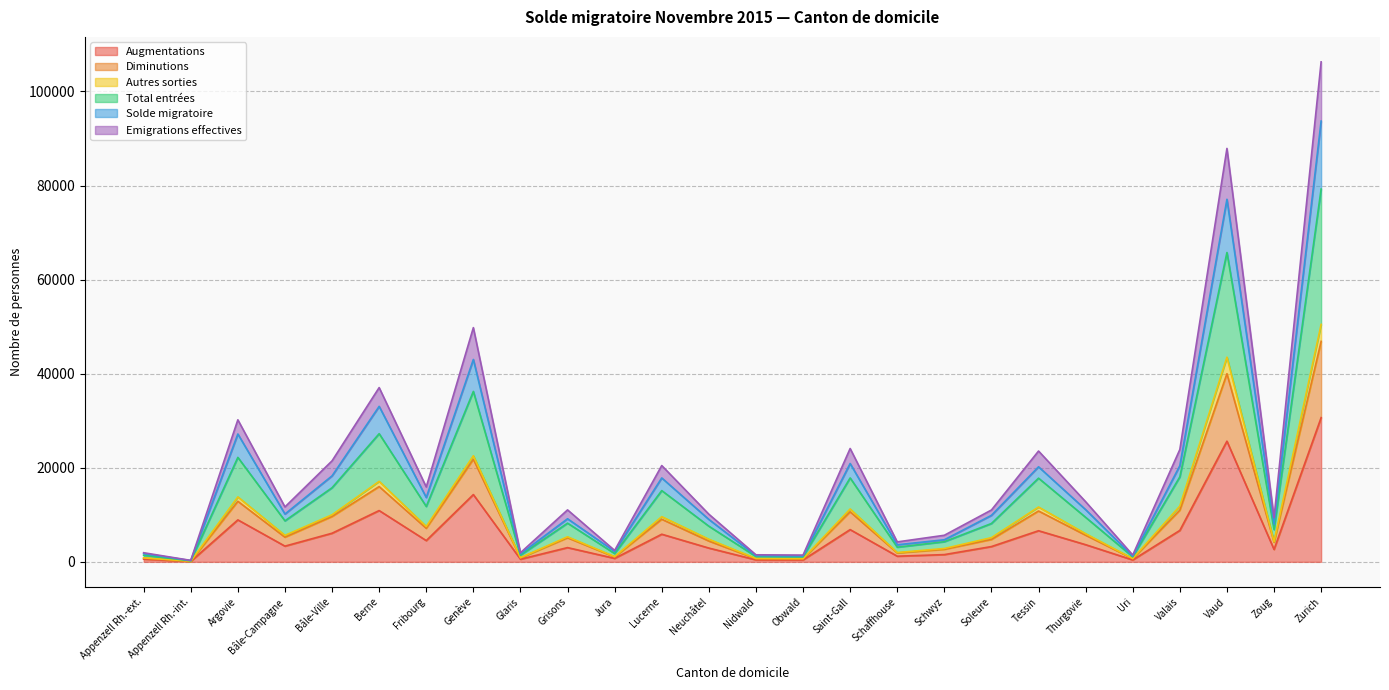

True or false: Solde migratoire and Emigrations effectives cross at least once.

False